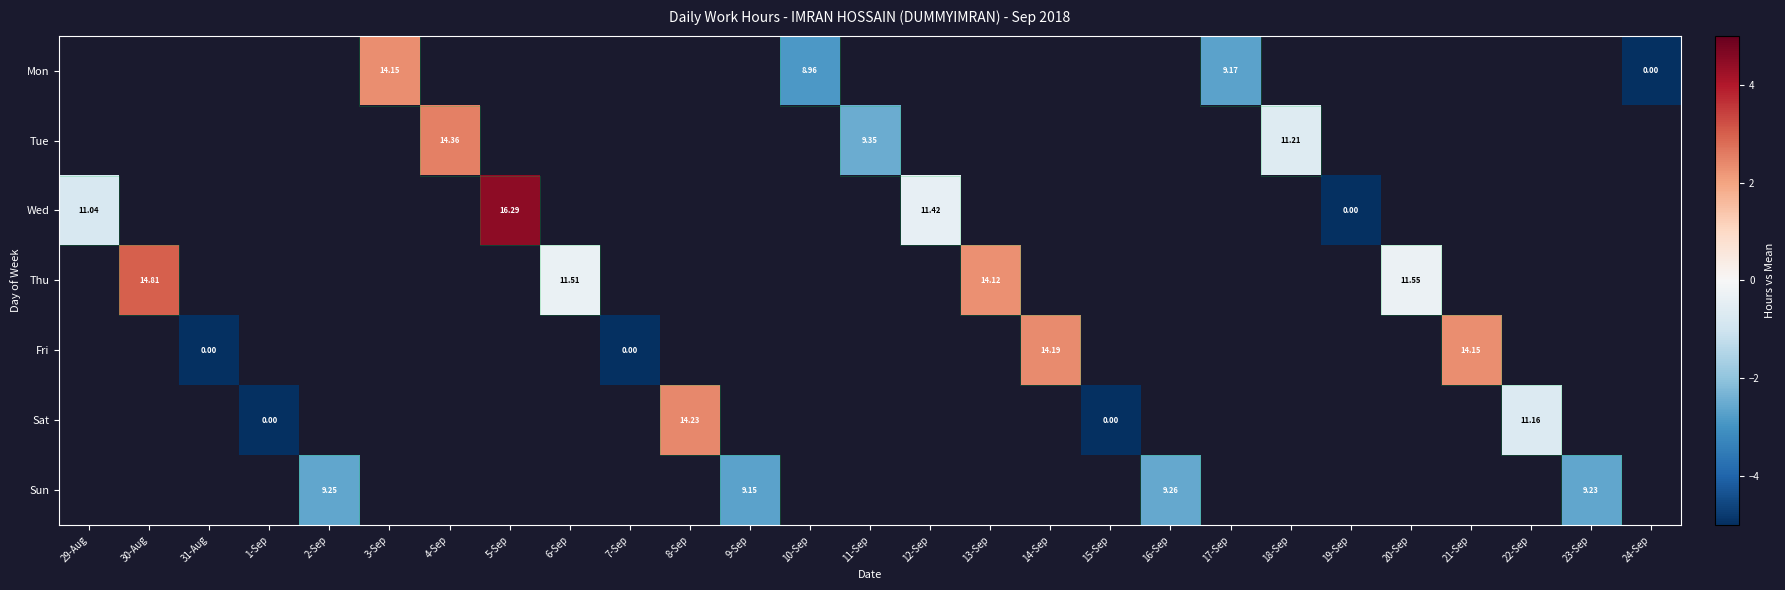

How many Tue values are between 2 and 3?

1